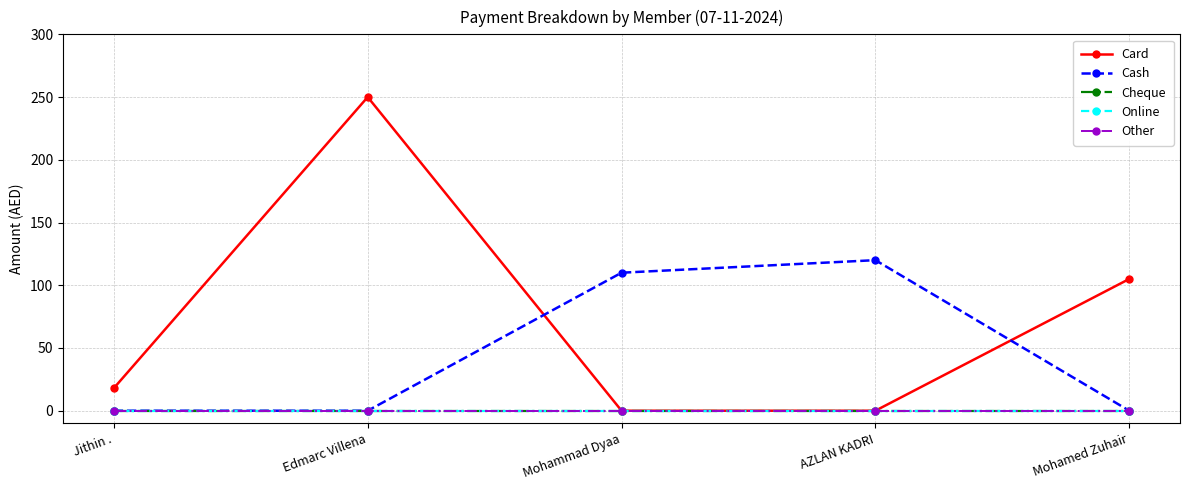

Does the chart have visible grid lines?

Yes